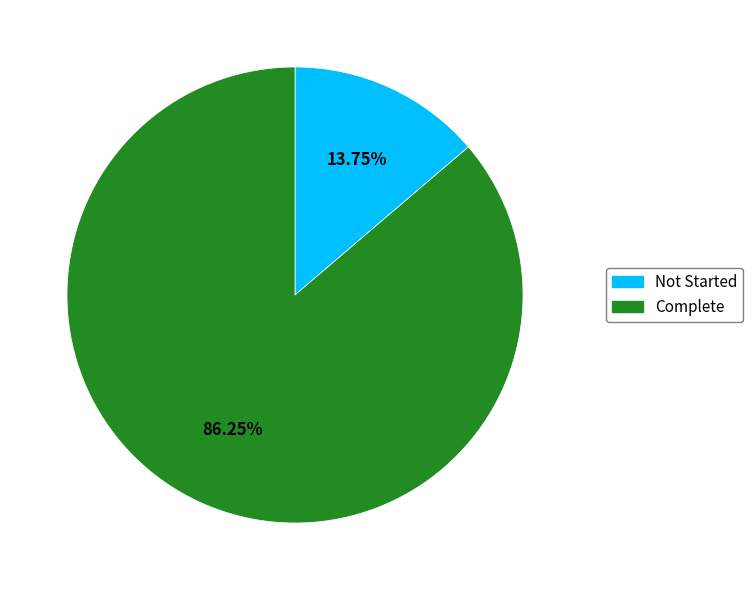

To the nearest percent, what is the combined percentage of Complete and Not Started?

100%